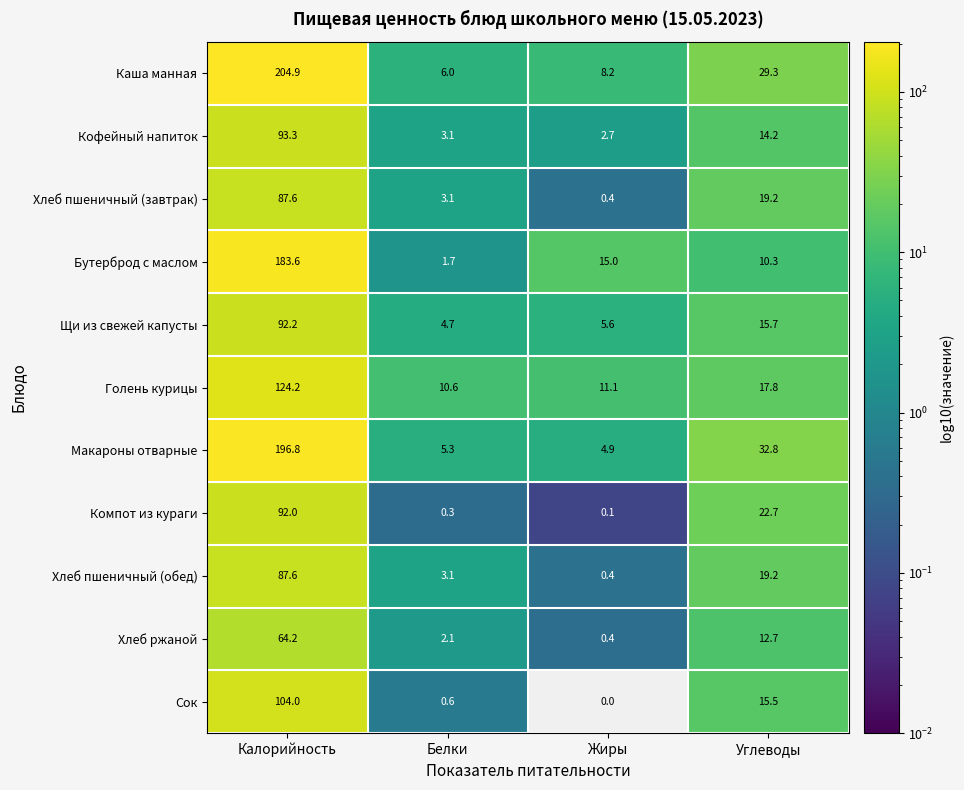

At how many categories does at least one series exceed 55?

1